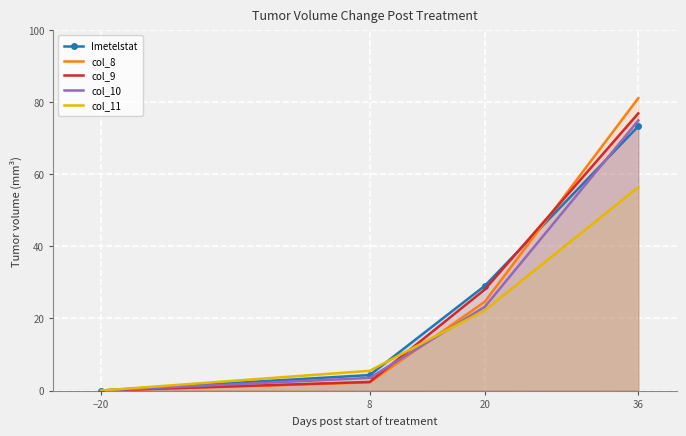

Which category has the highest value in the col_11 series?

36